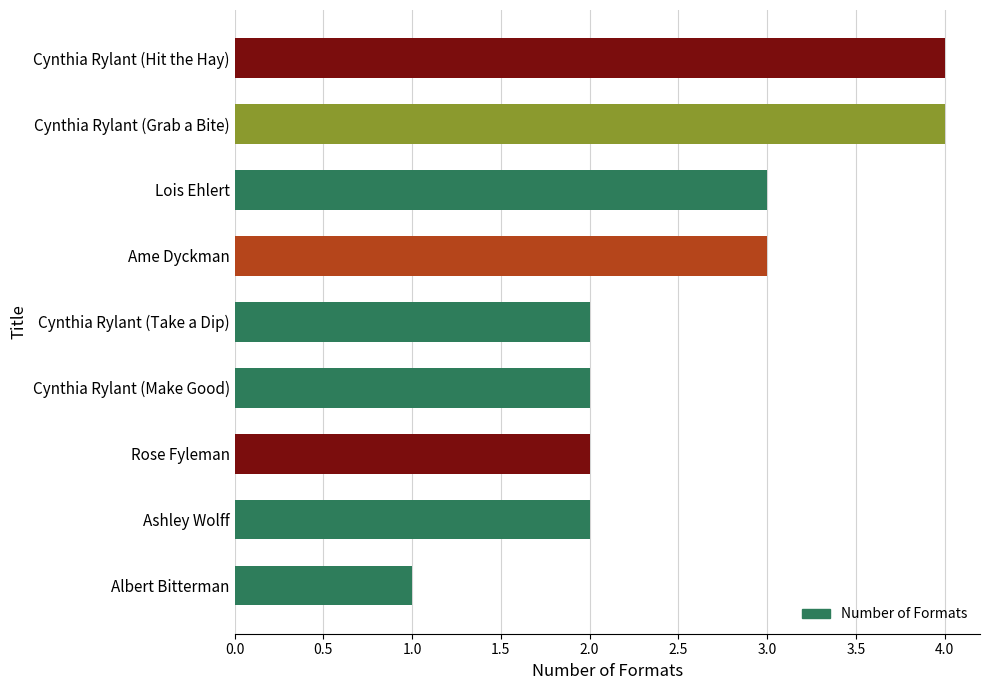

What is the change in value from Cynthia Rylant (Make Good) to Lois Ehlert?

+1